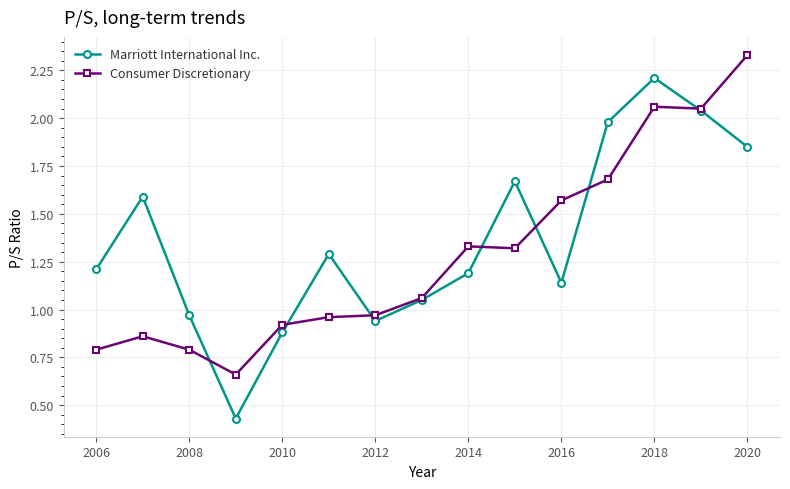

How many data points in Consumer Discretionary are above 1?

8